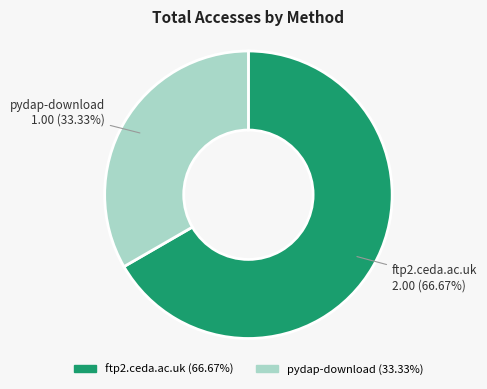

Is there a majority slice in this chart?

Yes